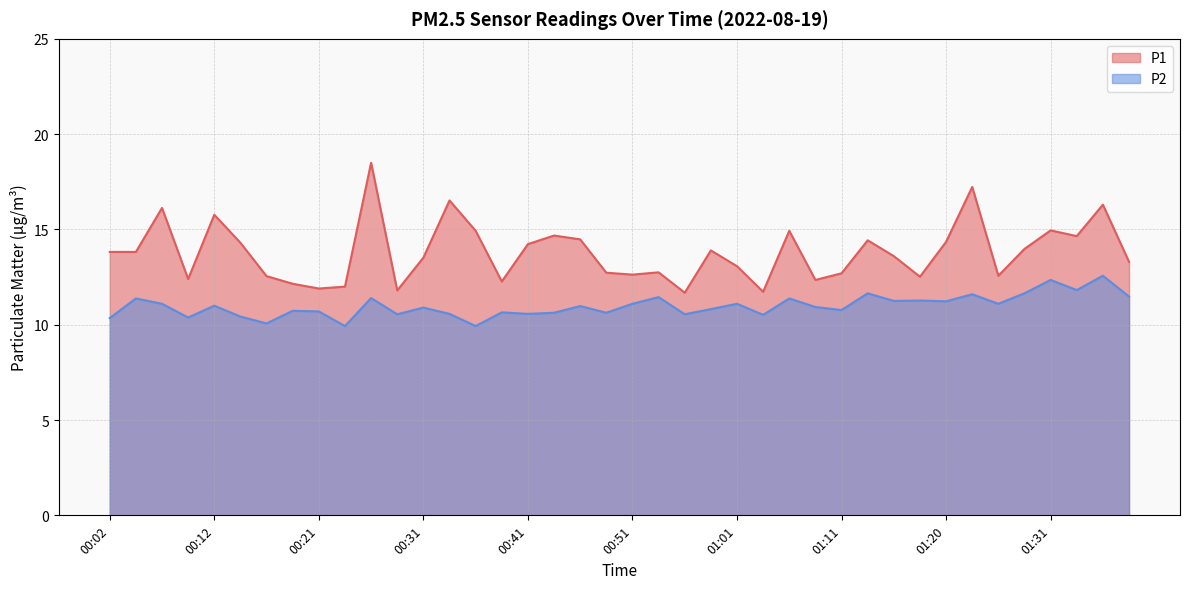

List the series in order of their overall mean, highest first.

P1, P2